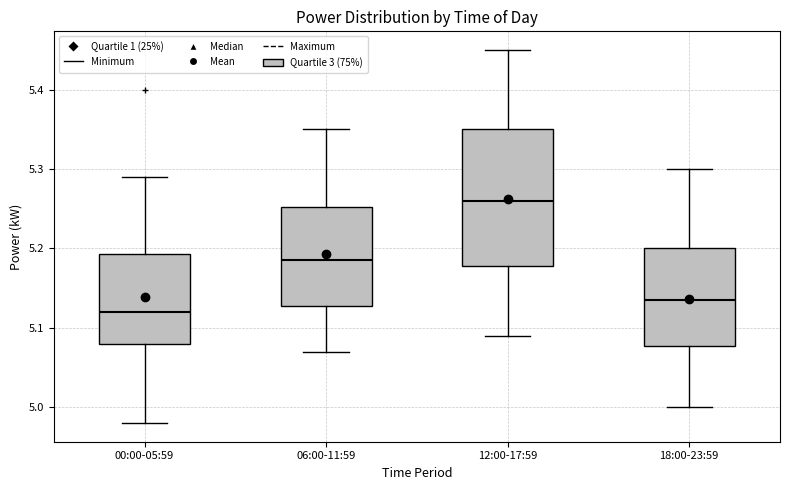

Comparing the boxes themselves (not the whiskers), which one is the tallest?

12:00-17:59